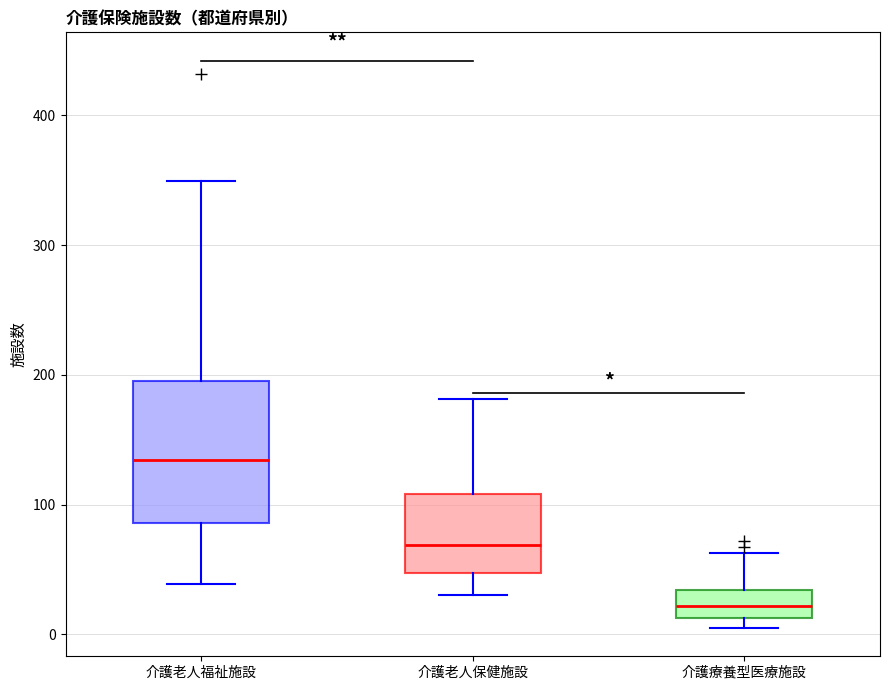

Reading left to right, transcribe this box plot: for each box, give where its median line is, the range the box spans, and where its two whiskers end, as read against the y-axis. The values are not printed on the chart, so give them approximately, as read against the axis.

介護老人福祉施設: median 130, box 90 to 200, whiskers 40 to 350
介護老人保健施設: median 70, box 50 to 110, whiskers 30 to 180
介護療養型医療施設: median 20, box 10 to 30, whiskers 10 (just below the box's lower edge) to 60